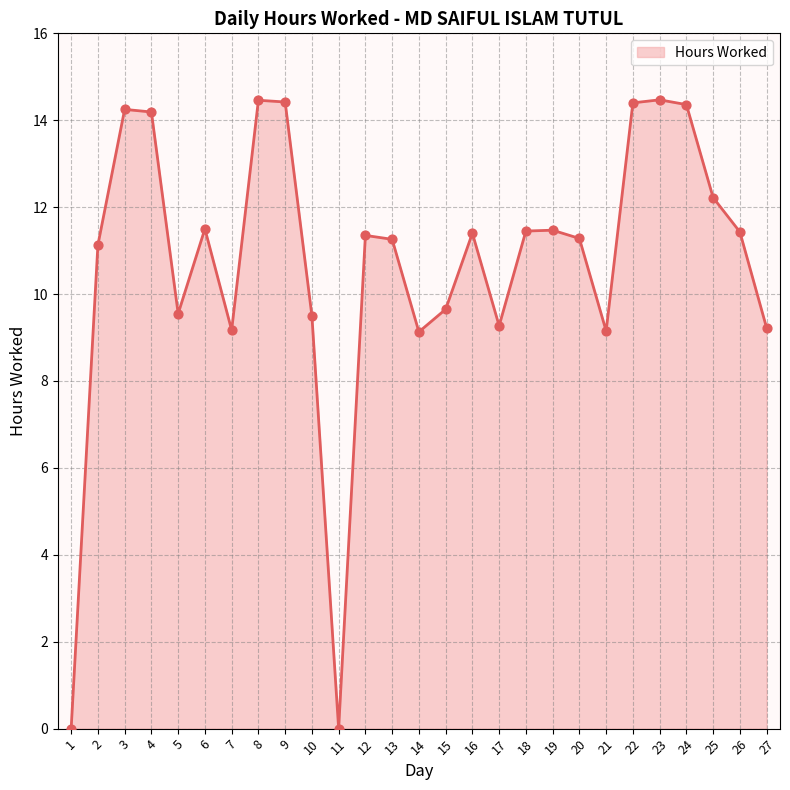

Approximately how many times larger is the value at 15 compared to 26?

0.8